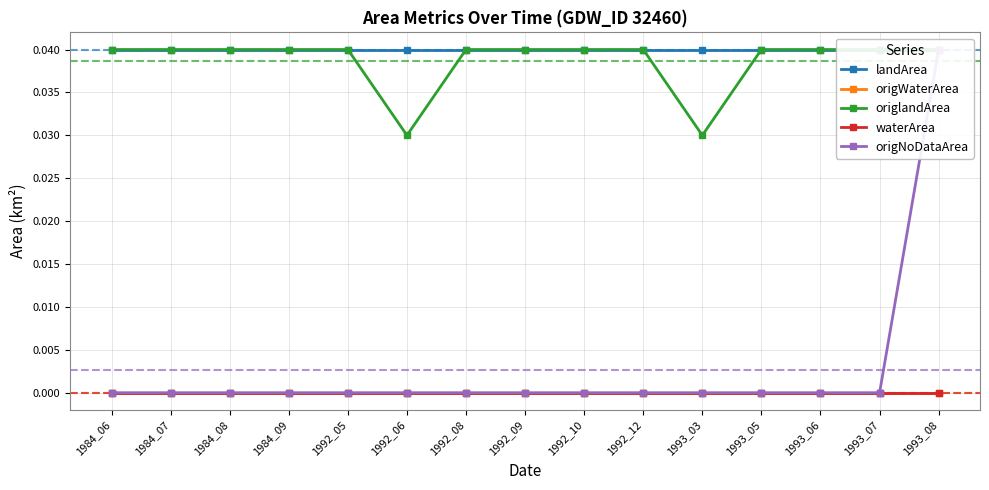

What are all the series names shown in the legend?

landArea, origWaterArea, origlandArea, waterArea, origNoDataArea